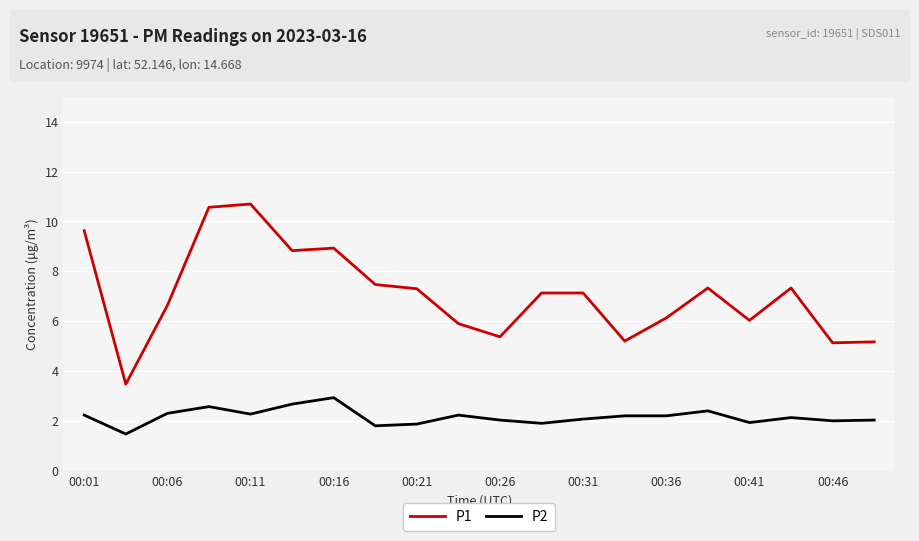

Which series has the widest spread of values?

P1